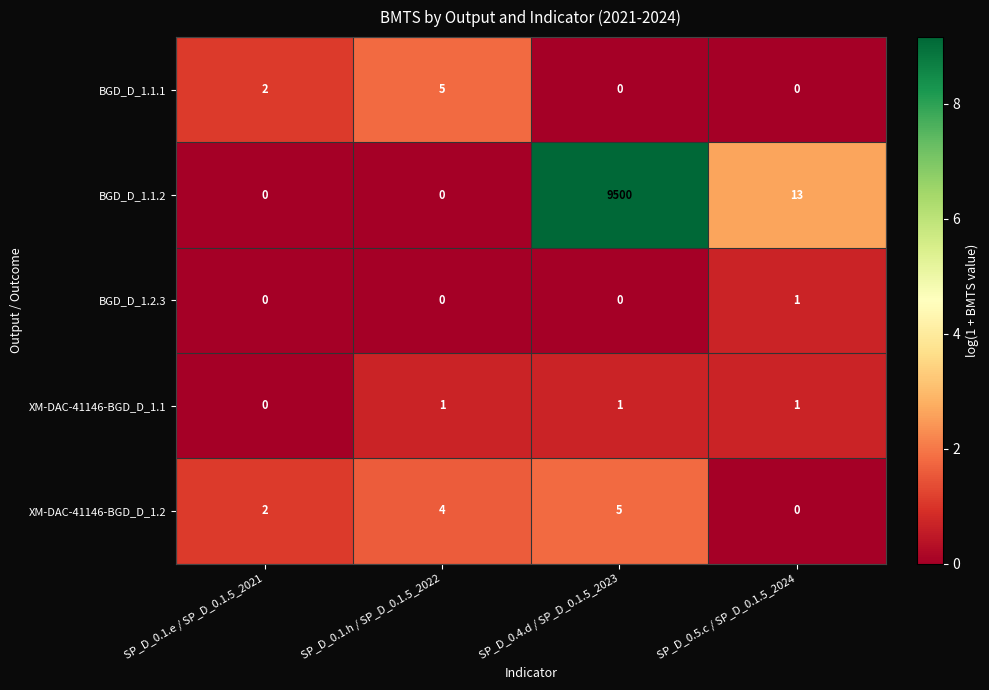

The value of BGD_D_1.1.1 at SP_D_0.1.e / SP_D_0.1.5_2021 is 2. True or false?

True